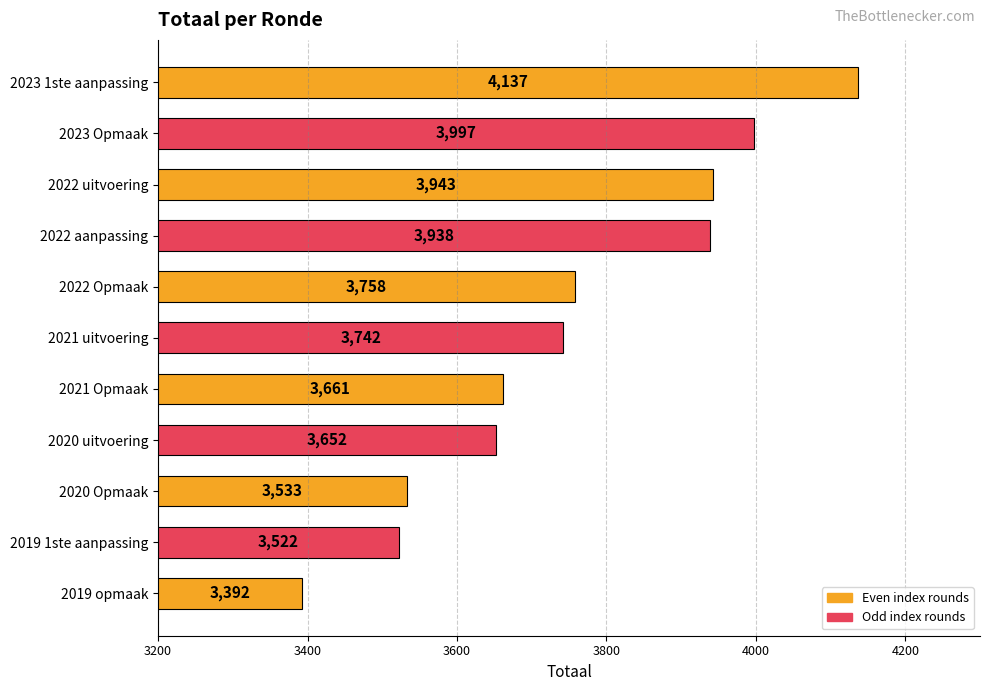

What is the label of the 3rd bar from the bottom?

2020 Opmaak